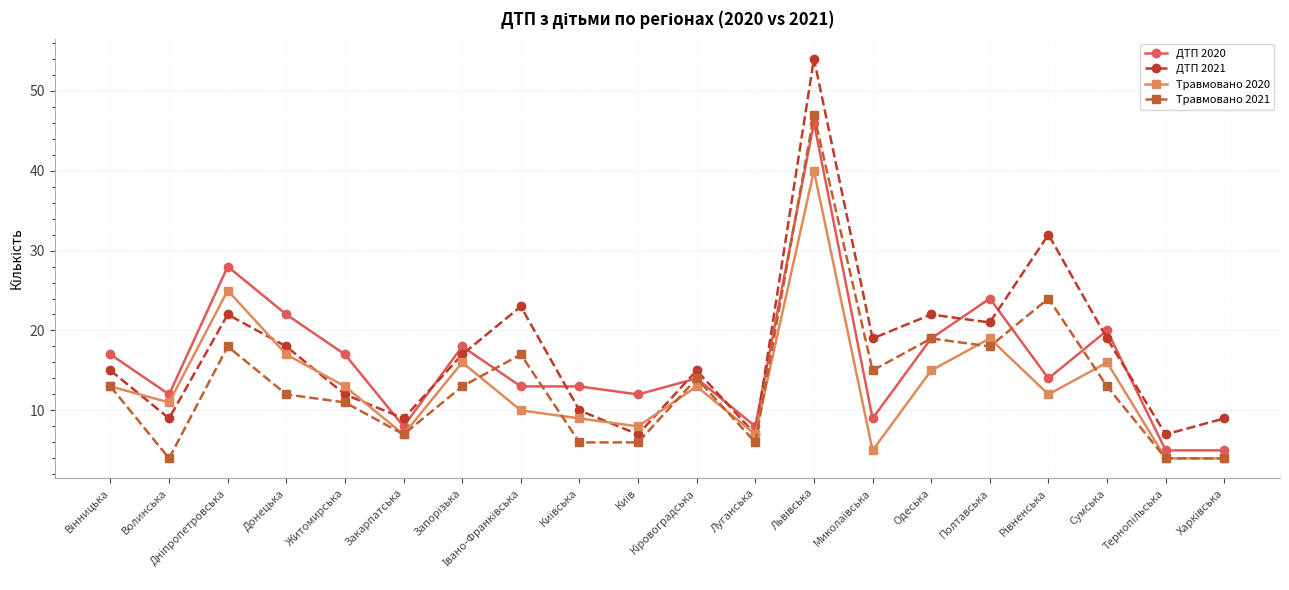

What is the maximum value for Травмовано 2020?

40